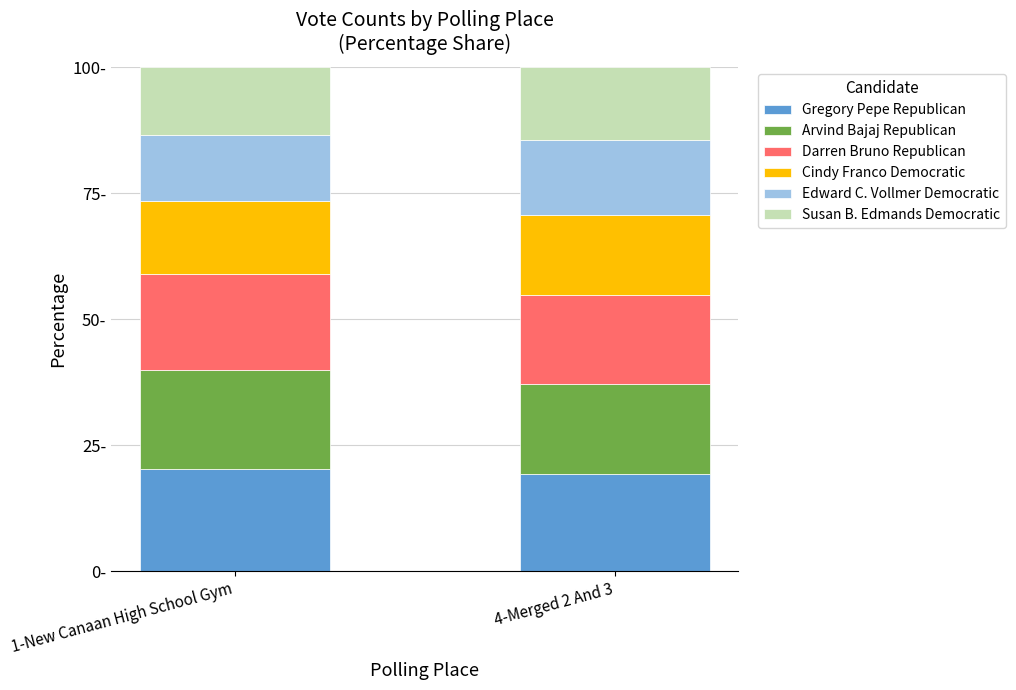

What are all the series names shown in the legend?

Gregory Pepe Republican, Arvind Bajaj Republican, Darren Bruno Republican, Cindy Franco Democratic, Edward C. Vollmer Democratic, Susan B. Edmands Democratic